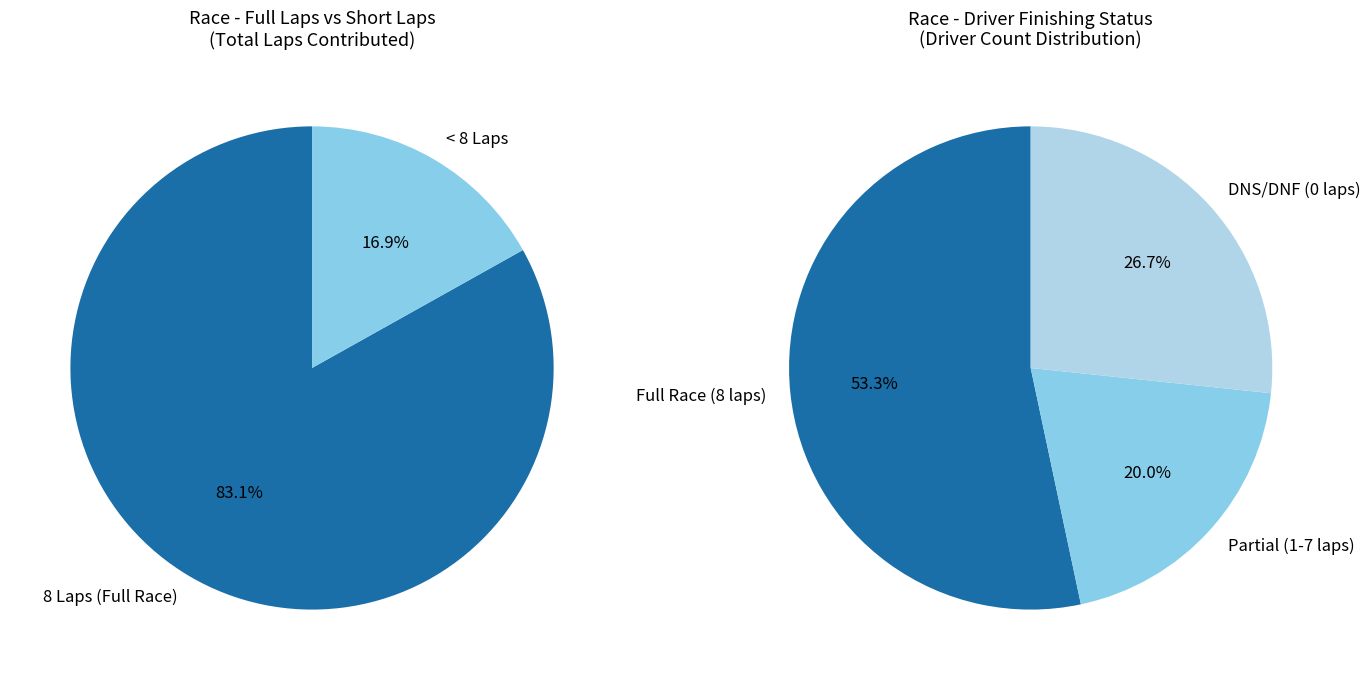

Does 100 account for over 50% of the chart?

No